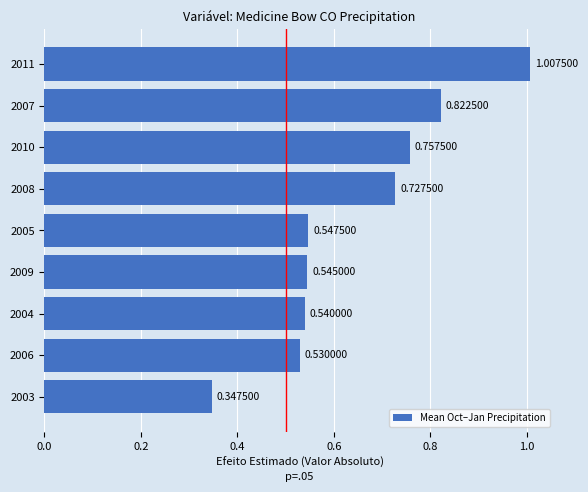

What is the change in value from 2004 to 2007?

+0.3